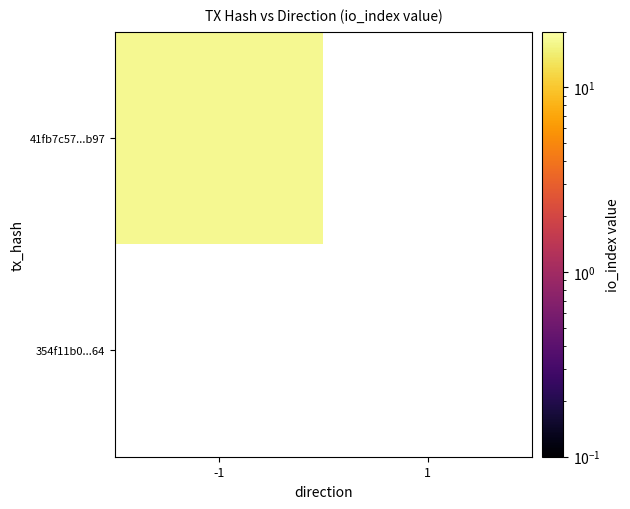

What is the average value of the 41fb7c57f4fb2504185c96f6283dd407ff28b97 series?

9